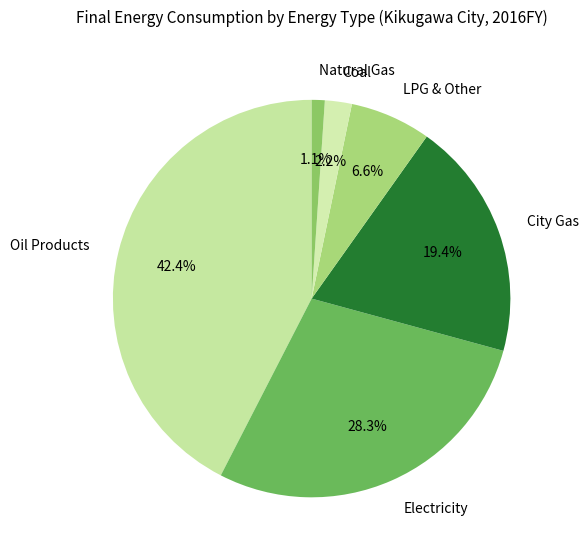

Is it true that Oil Products is 42% of the pie?

True